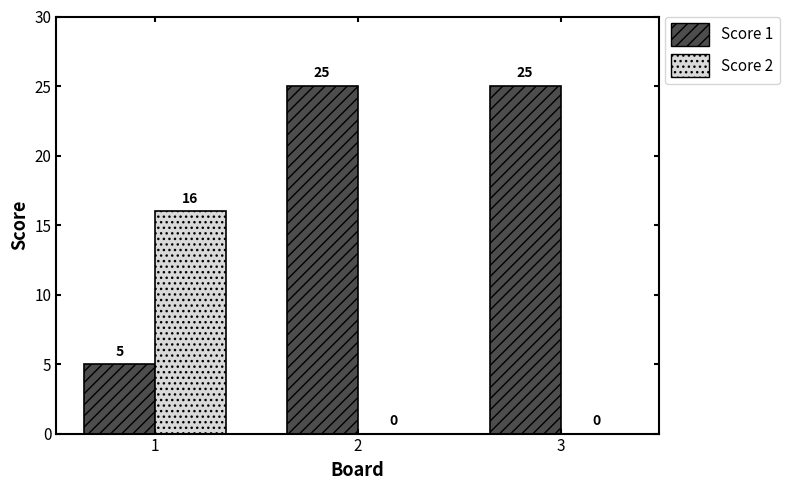

Are the bars horizontal?

No